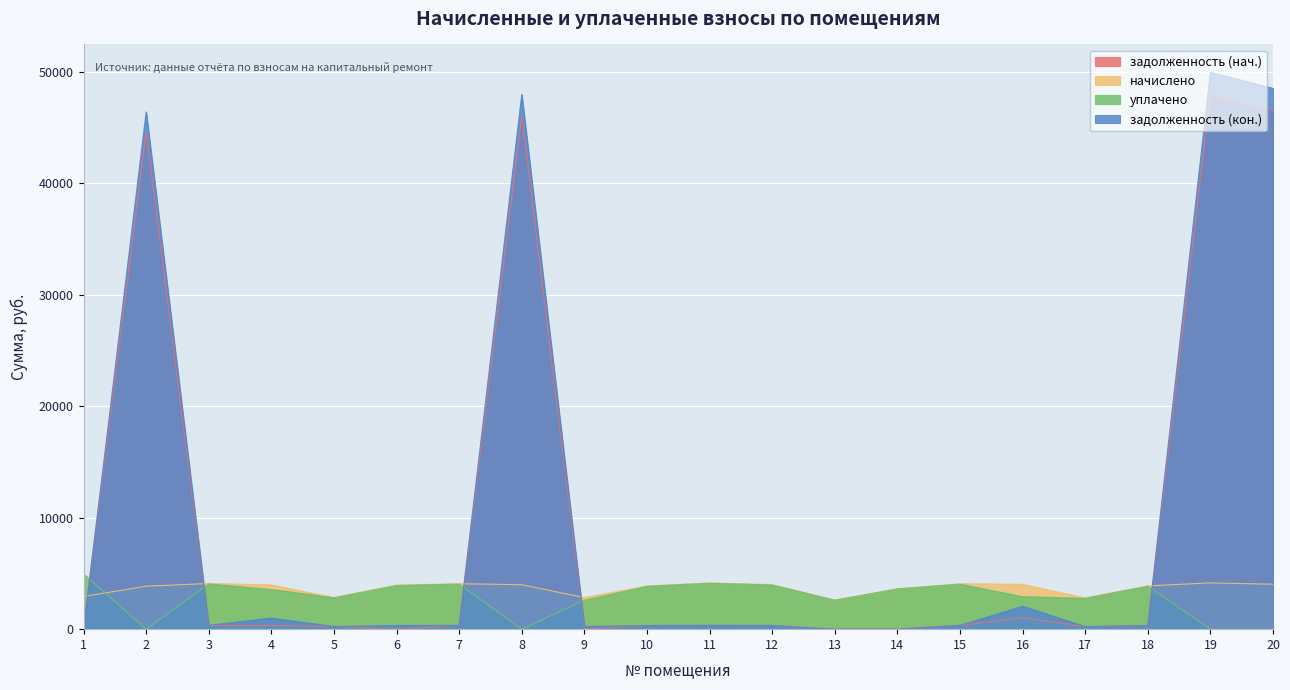

True or false: задолженность (кон.) and начислено cross at least once.

True